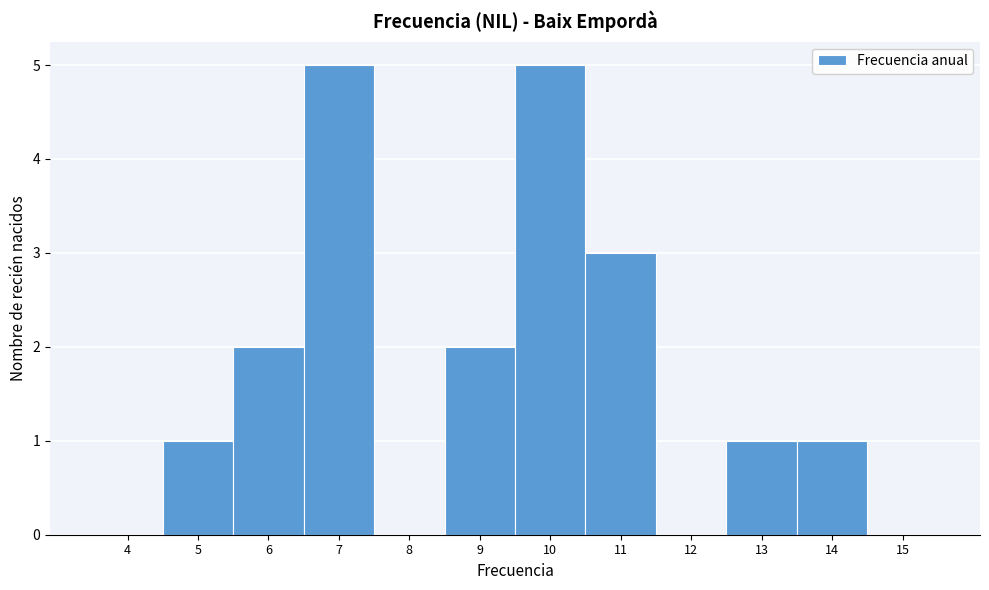

Reading right to left, transcribe all the data shown in this chart.

15=0	14=1	13=1	12=0	11=3	10=5	9=2	8=0	7=5	6=2	5=1	4=0